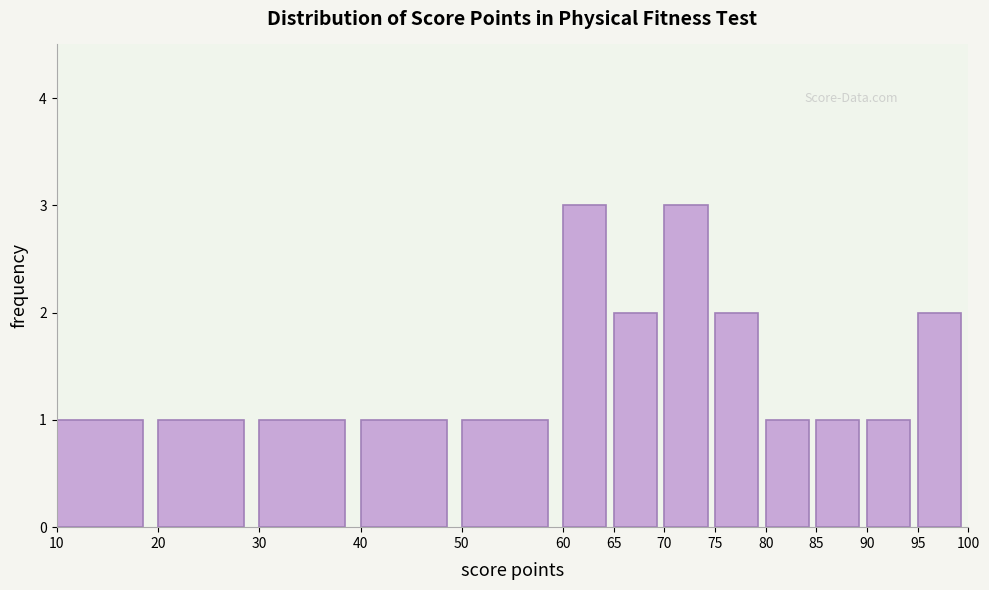

Reading right to left, extract all data points from this chart.

95=2	90=1	85=1	80=1	75=2	70=3	65=2	60=3	50=1	40=1	30=1	20=1	10=1